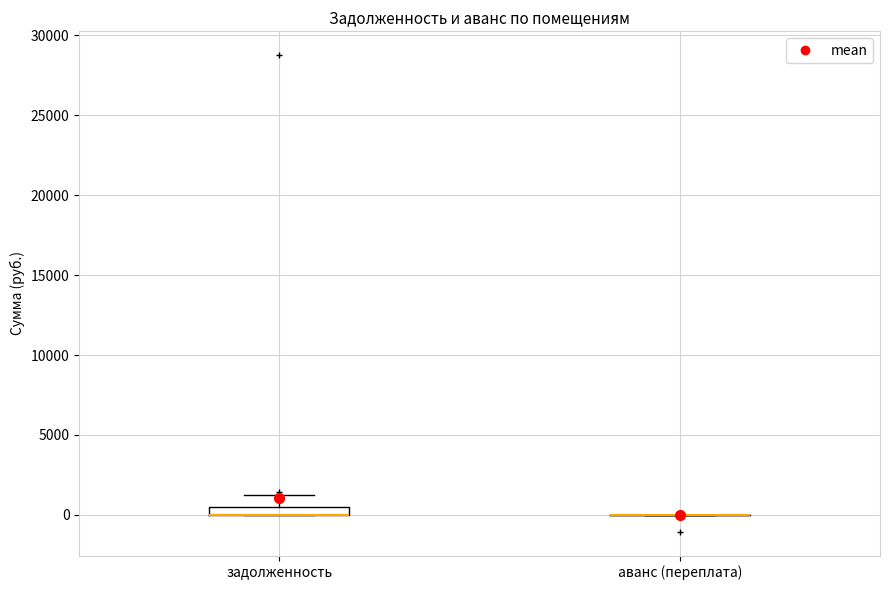

Which box is the tallest, from its lower edge to its upper edge?

задолженность